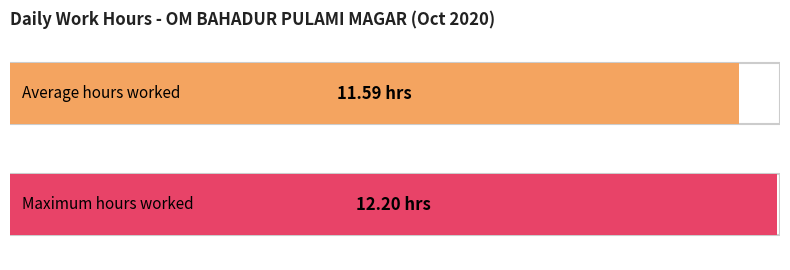

Where does the data first go above 11?

1